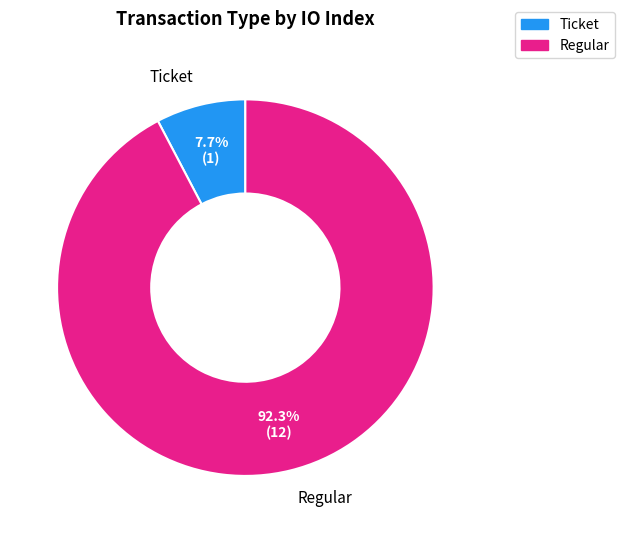

To the nearest percent, what is the combined percentage of Ticket and Regular?

100%